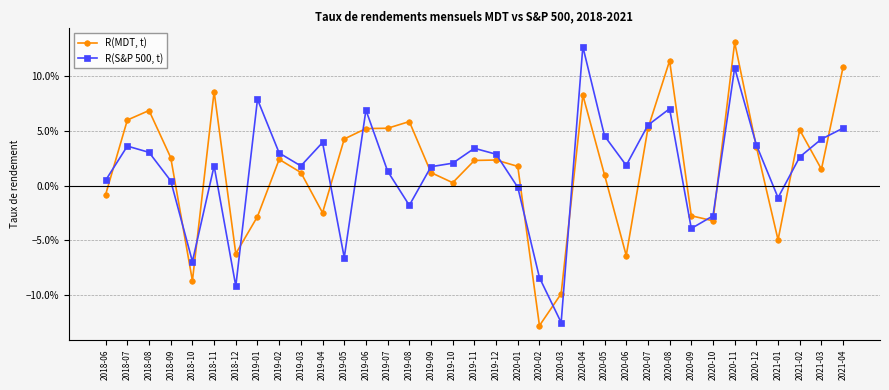

Rank the series at 2019-03 from lowest to highest value.

R(MDT, t), R(S&P 500, t)